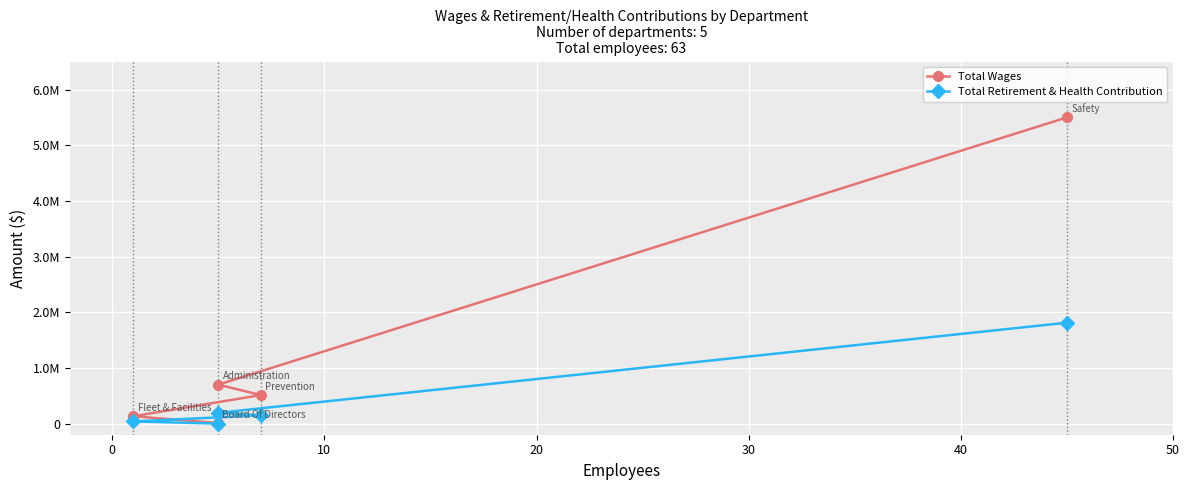

What is the difference between the second highest and minimum values in the Total Wages series?

689947